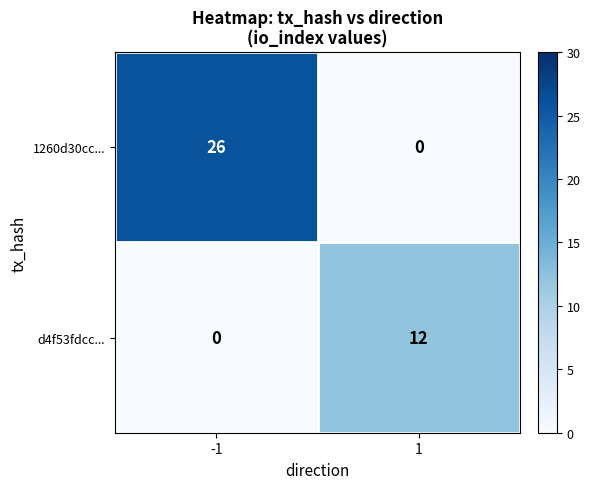

What is the total value across all series at 1?

12